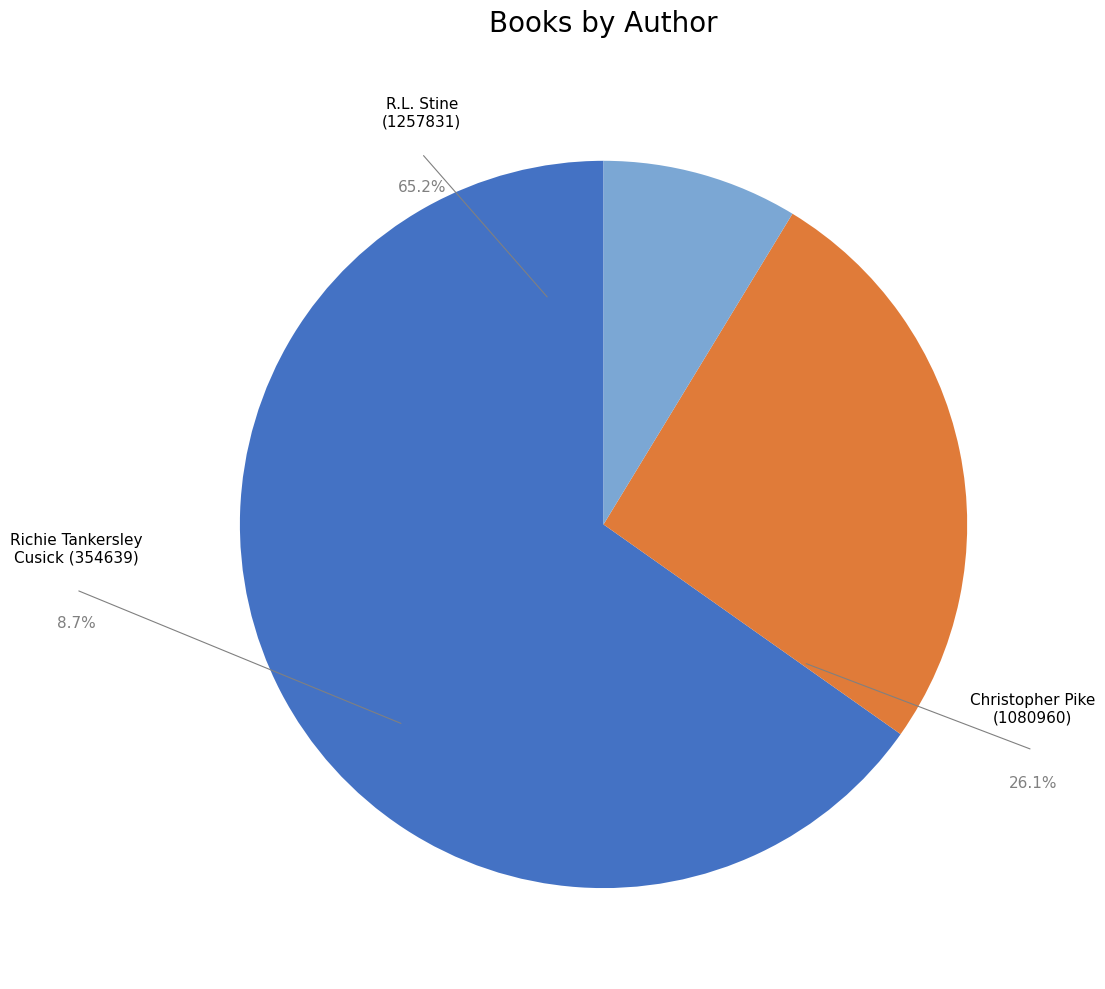

What percentage is the Christopher Pike (1080960) slice, to the nearest percent?

26%